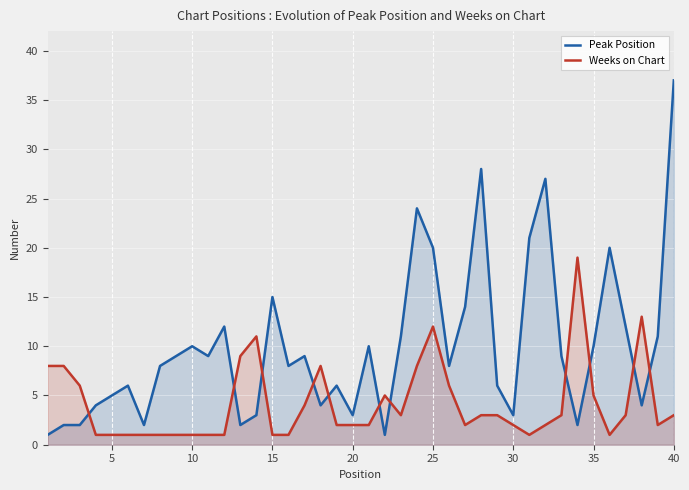

The Peak Position series shows 5 at 15. True or false?

False